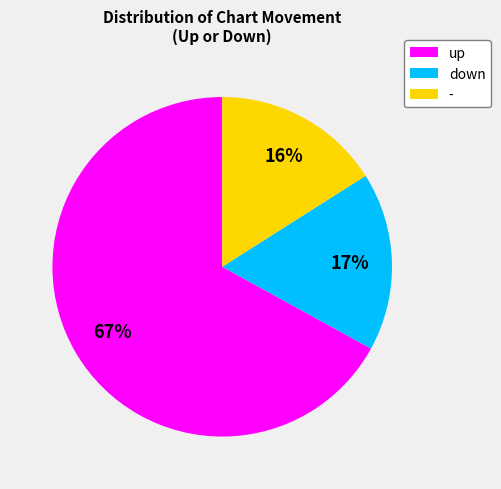

Which has a higher value, - or up?

up